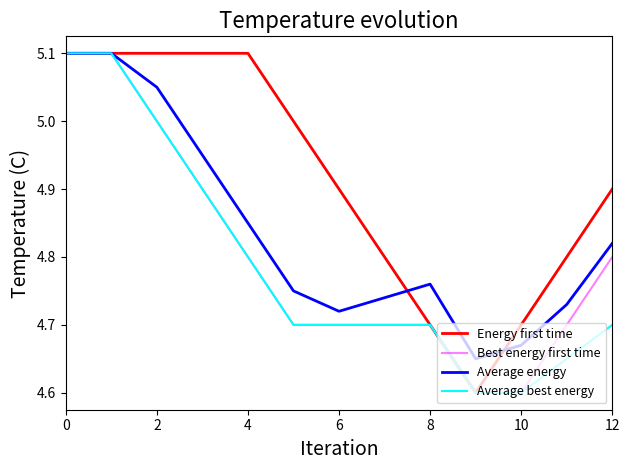

Does the chart have visible grid lines?

No